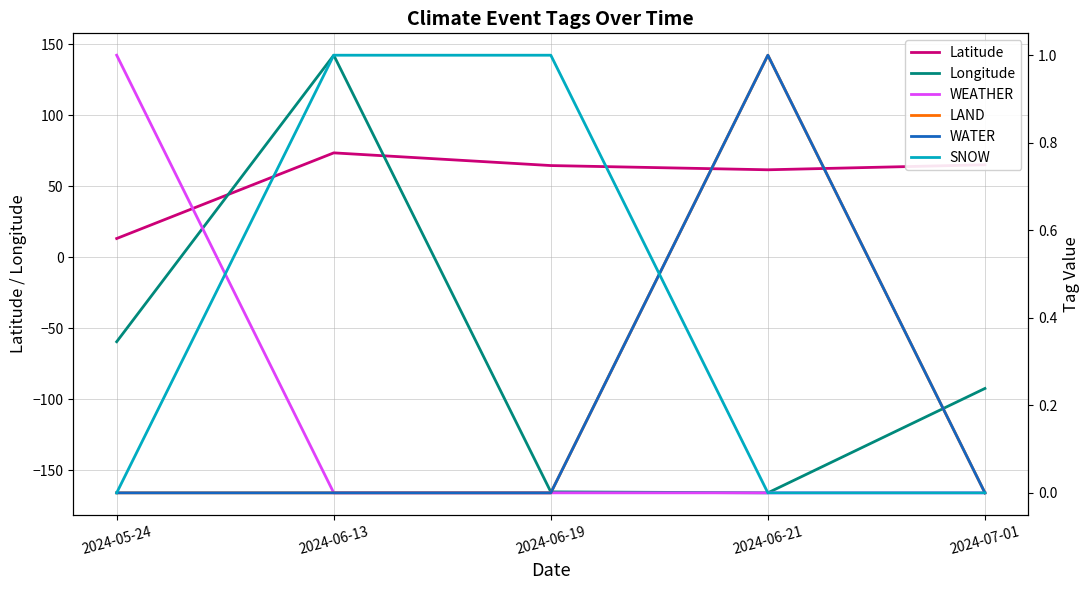

How many values in LAND are above zero?

1